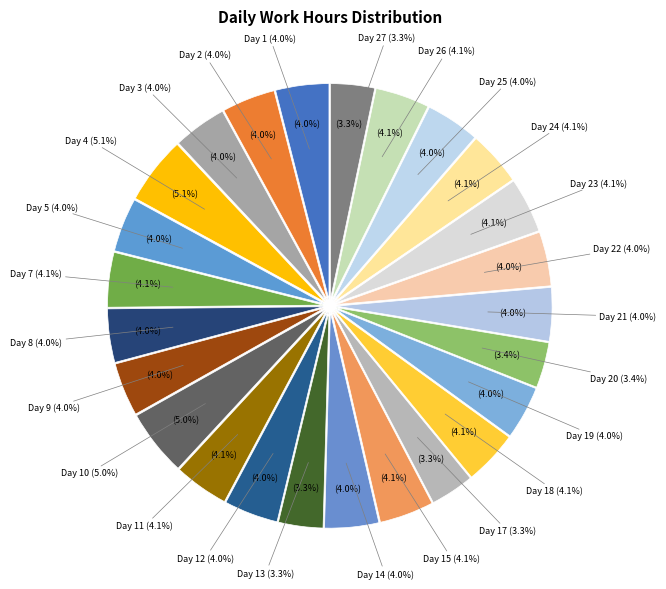

The Day 11 slice represents 11% of the pie. True or false?

False